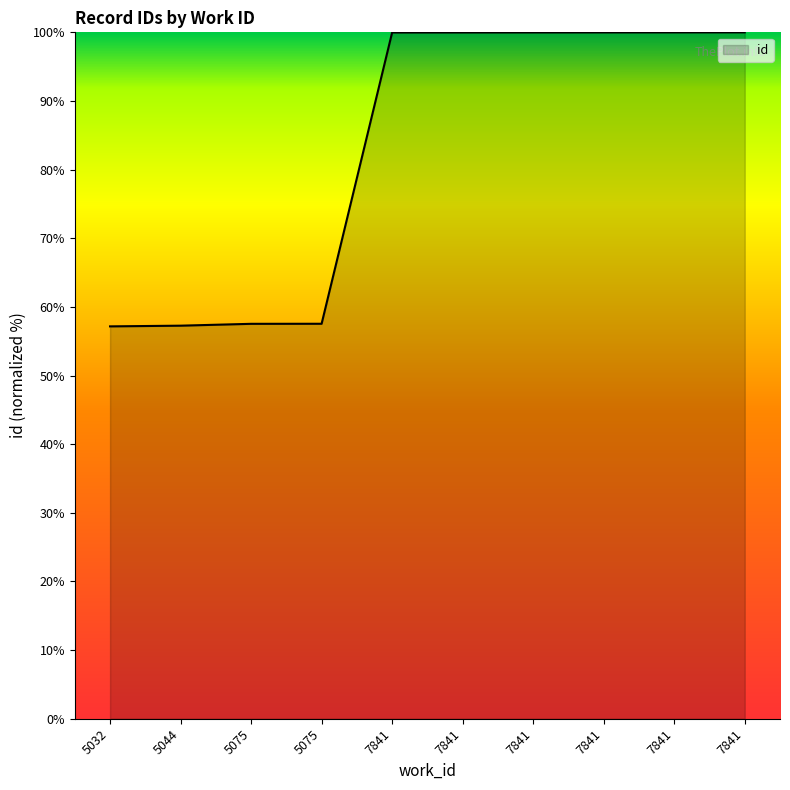

How many lines are shown in the chart?

1